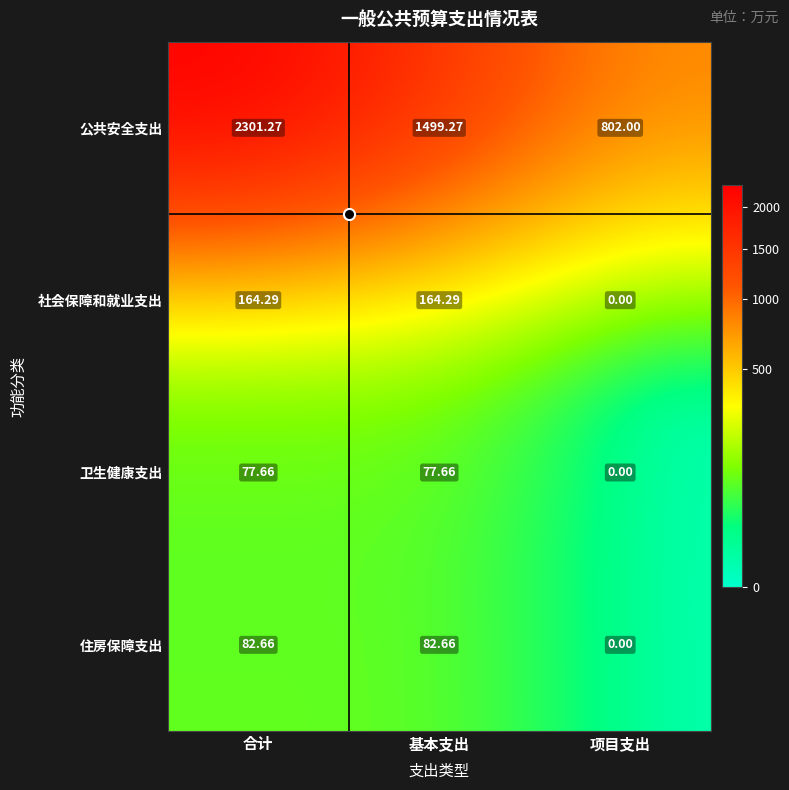

Which series has the largest total across all categories?

公共安全支出